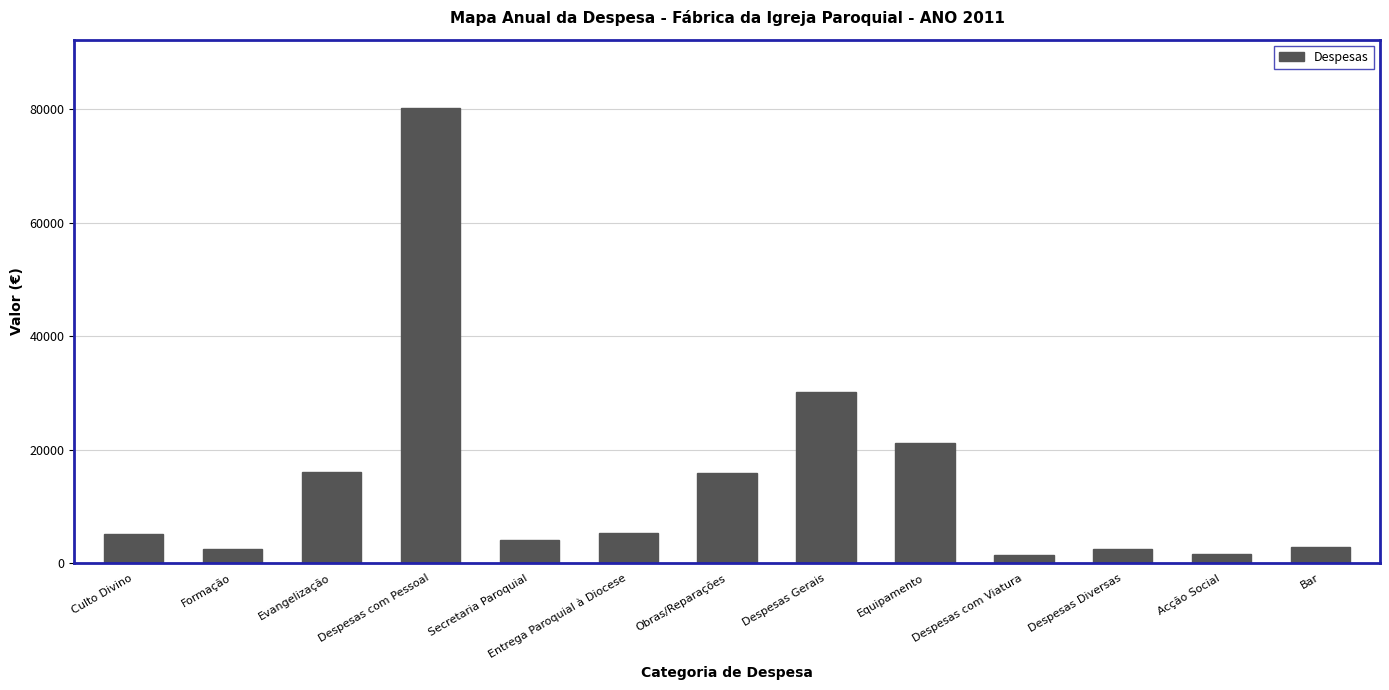

The value at Despesas com Pessoal is 41460.2. True or false?

False